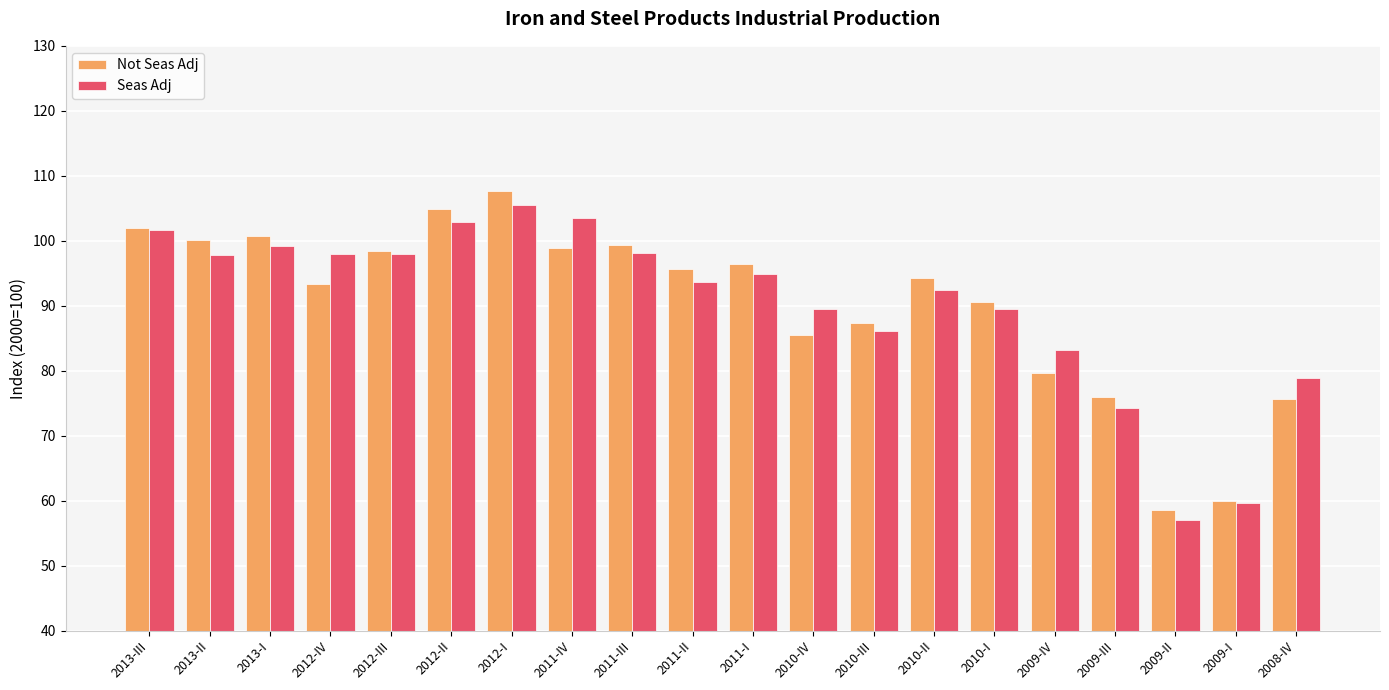

What is the maximum value for Not Seas Adj?

107.6